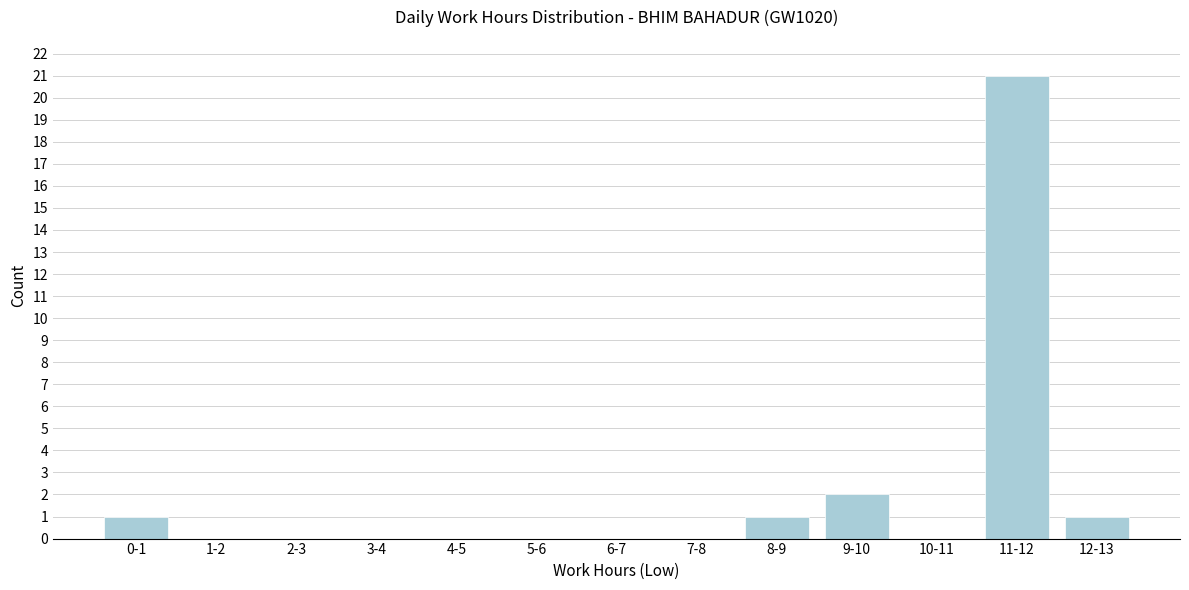

Reading right to left, extract all data points from this chart.

12-13=1	11-12=21	10-11=0	9-10=2	8-9=1	7-8=0	6-7=0	5-6=0	4-5=0	3-4=0	2-3=0	1-2=0	0-1=1